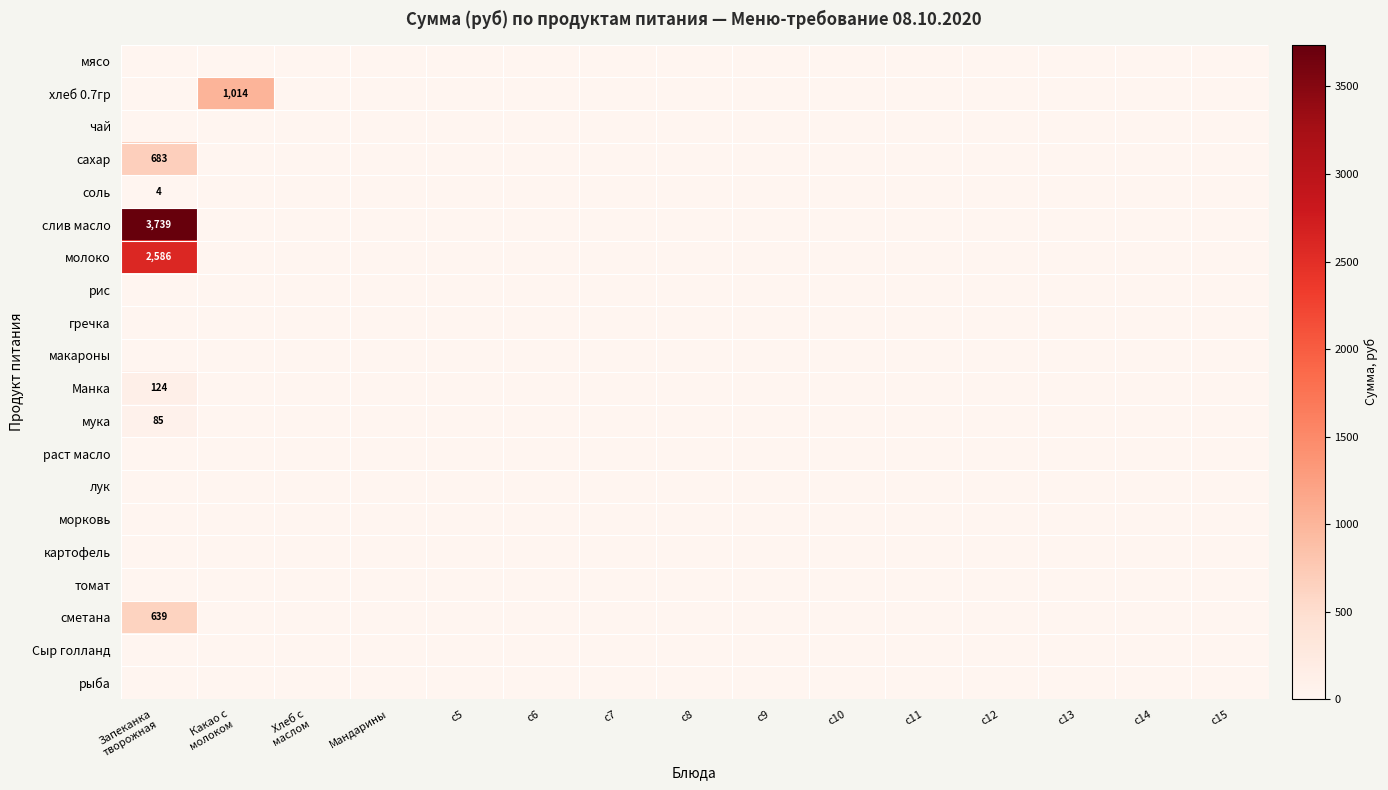

Is the value of картофель at Какао с молоком greater than the value of молоко at c5?

No